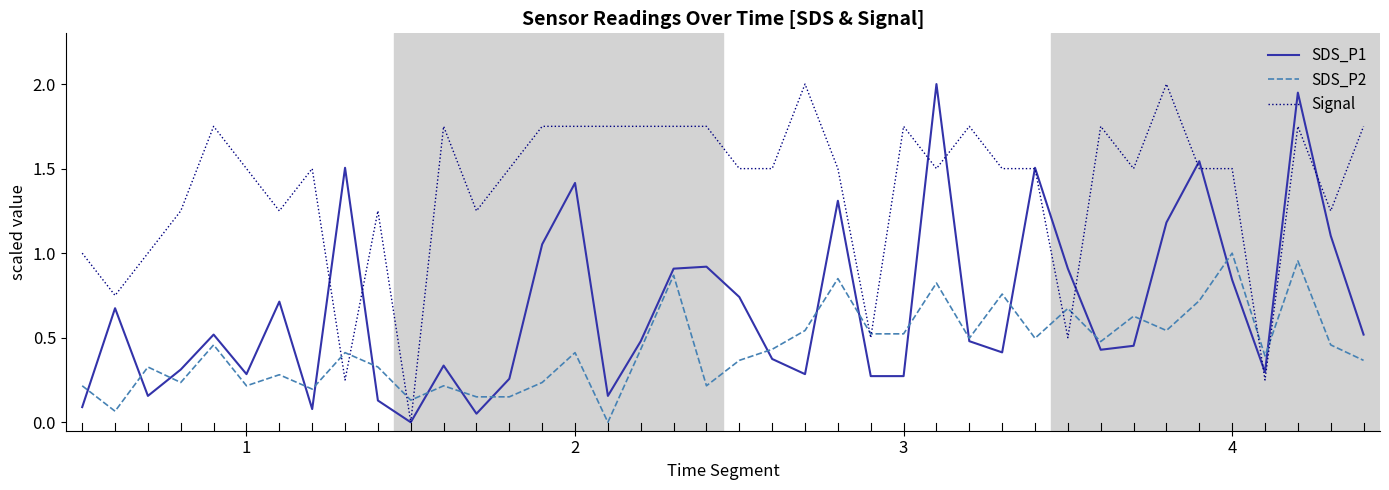

What is the maximum value shown in the chart?

2.0